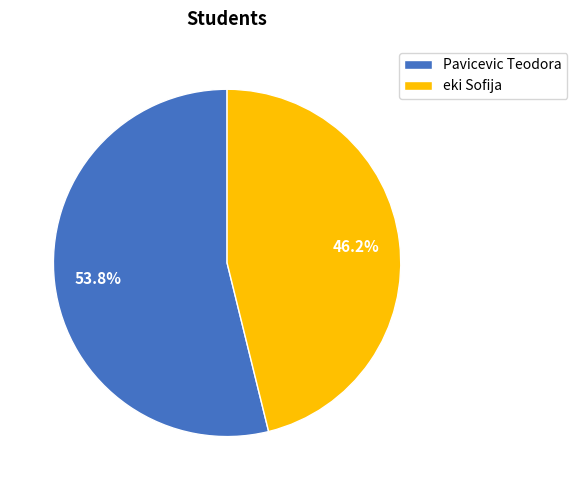

Is the sum of eki Sofija and Pavicevic Teodora greater than half?

Yes